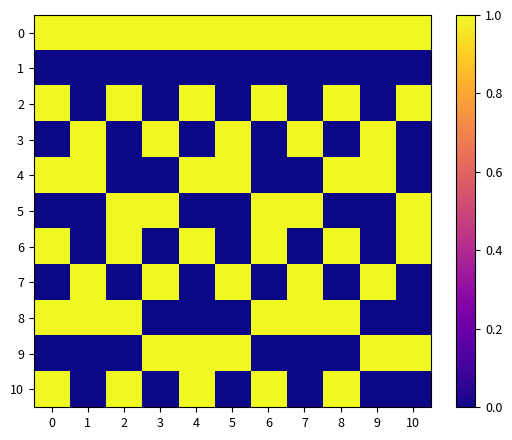

Between 3 and 7, which series saw the biggest shift?

8